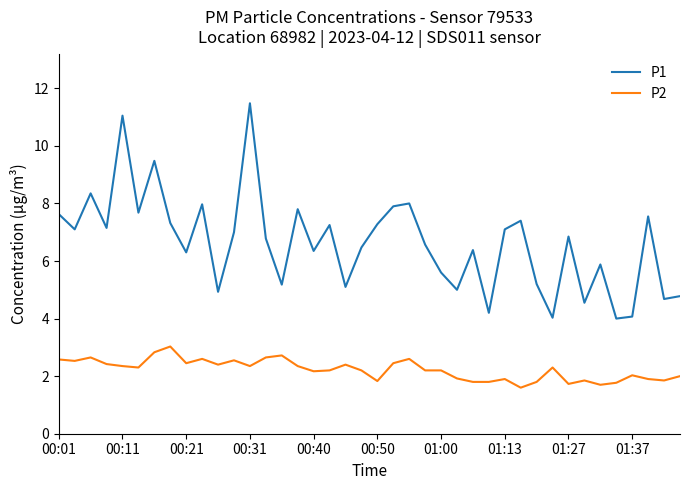

What is the difference between the maximum and minimum values in the P1 series?

7.5